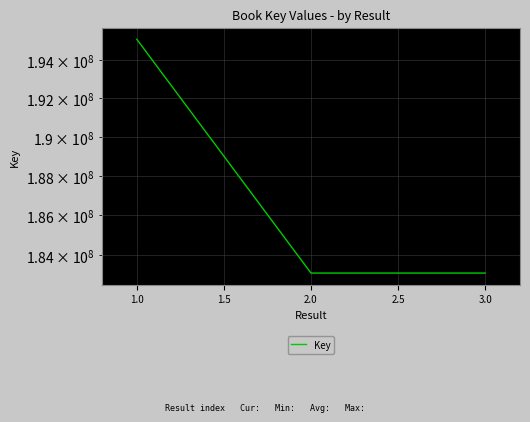

What is the maximum value shown in the chart?

195106111